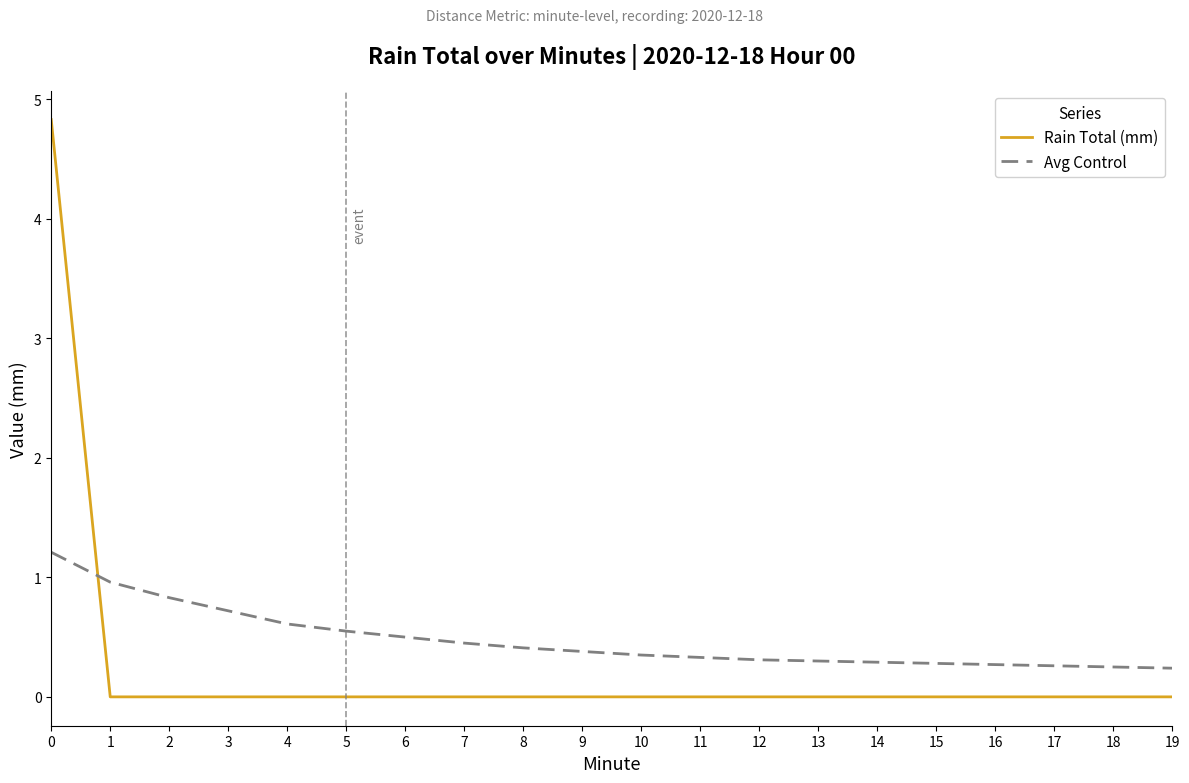

What is the total value across all series at 5?

0.6